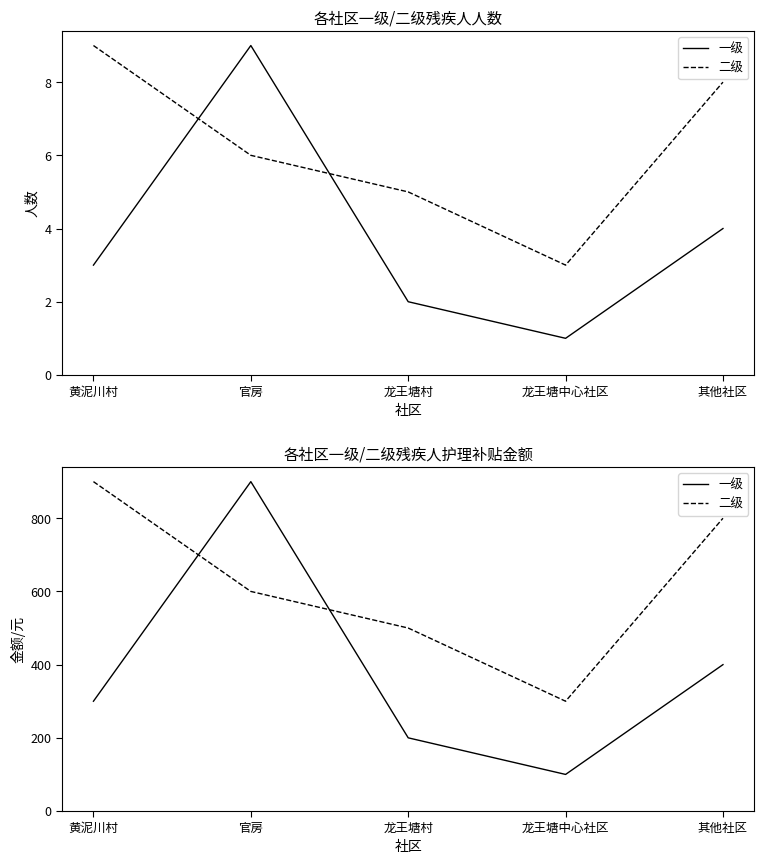

How many 一级 values are between 200 and 400?

3